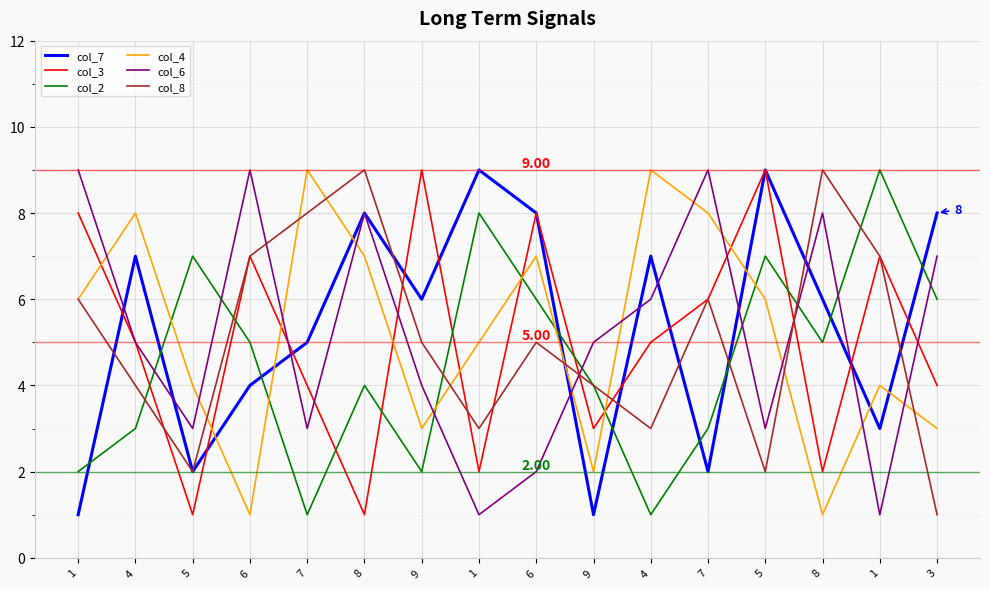

What are all the series names shown in the legend?

col_7, col_3, col_2, col_4, col_6, col_8